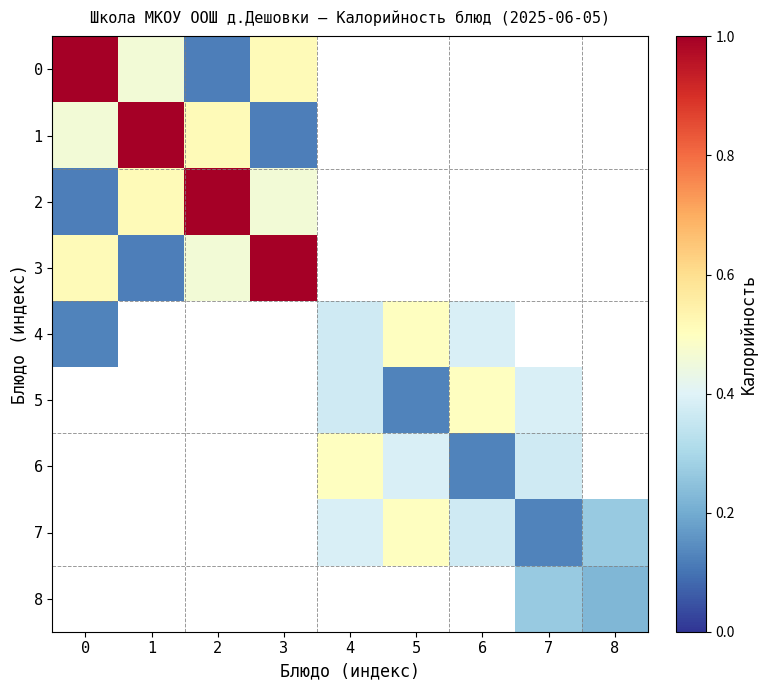

At 5, list the series in order from smallest to largest.

0, 1, 2, 3, 8, 5, 6, 4, 7